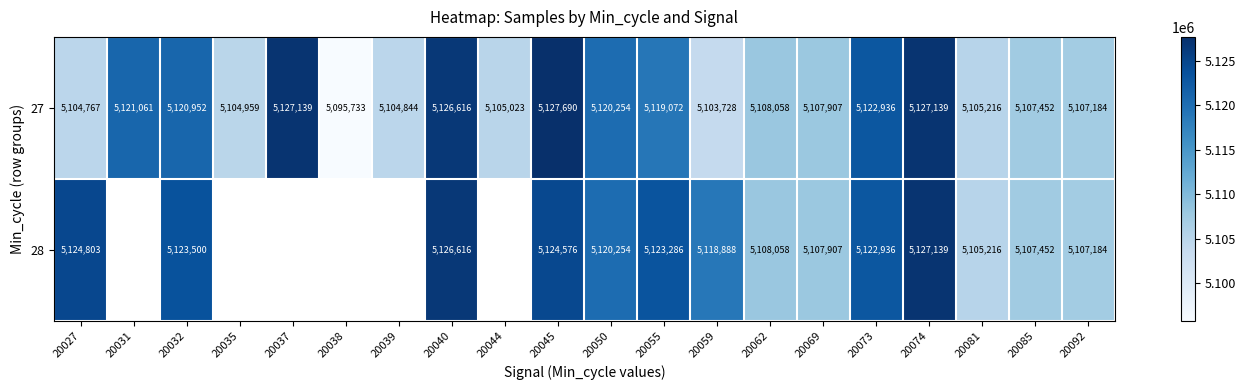

At which label does 27 first exceed 5108058?

20031